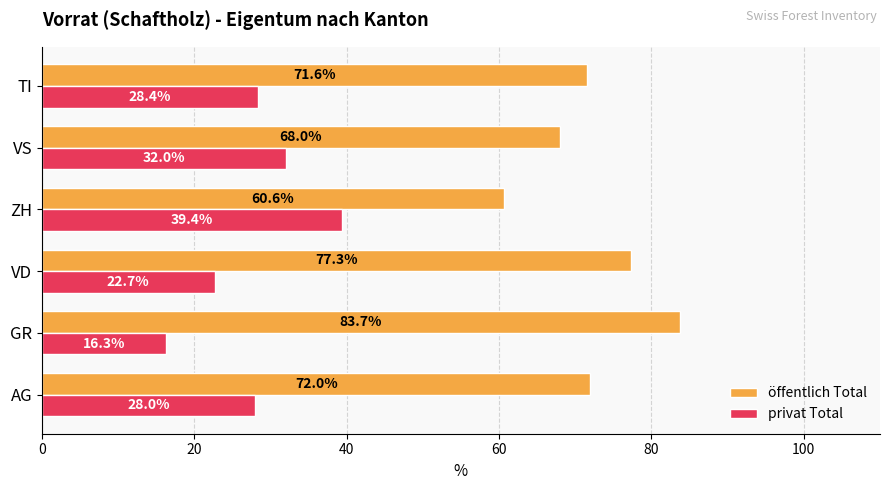

At VS, list the series in order from largest to smallest.

öffentlich Total, privat Total